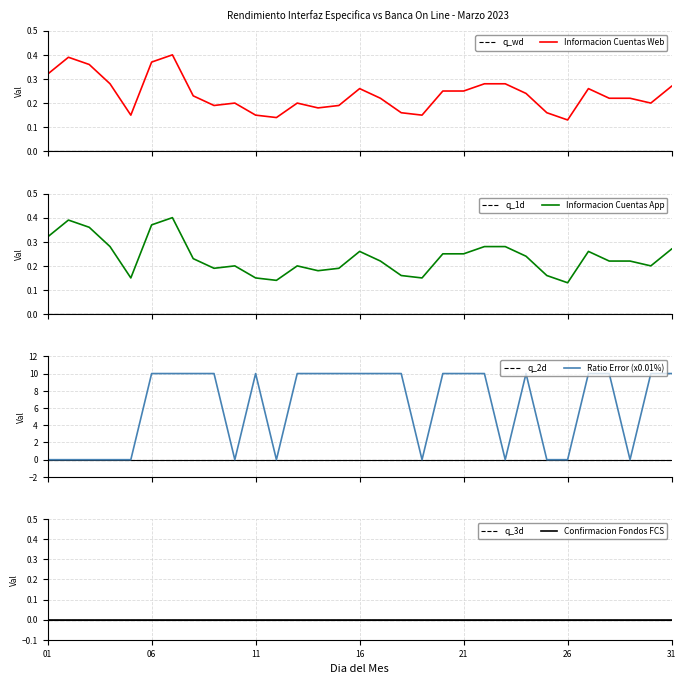

Does the chart display data point markers on the line(s)?

No